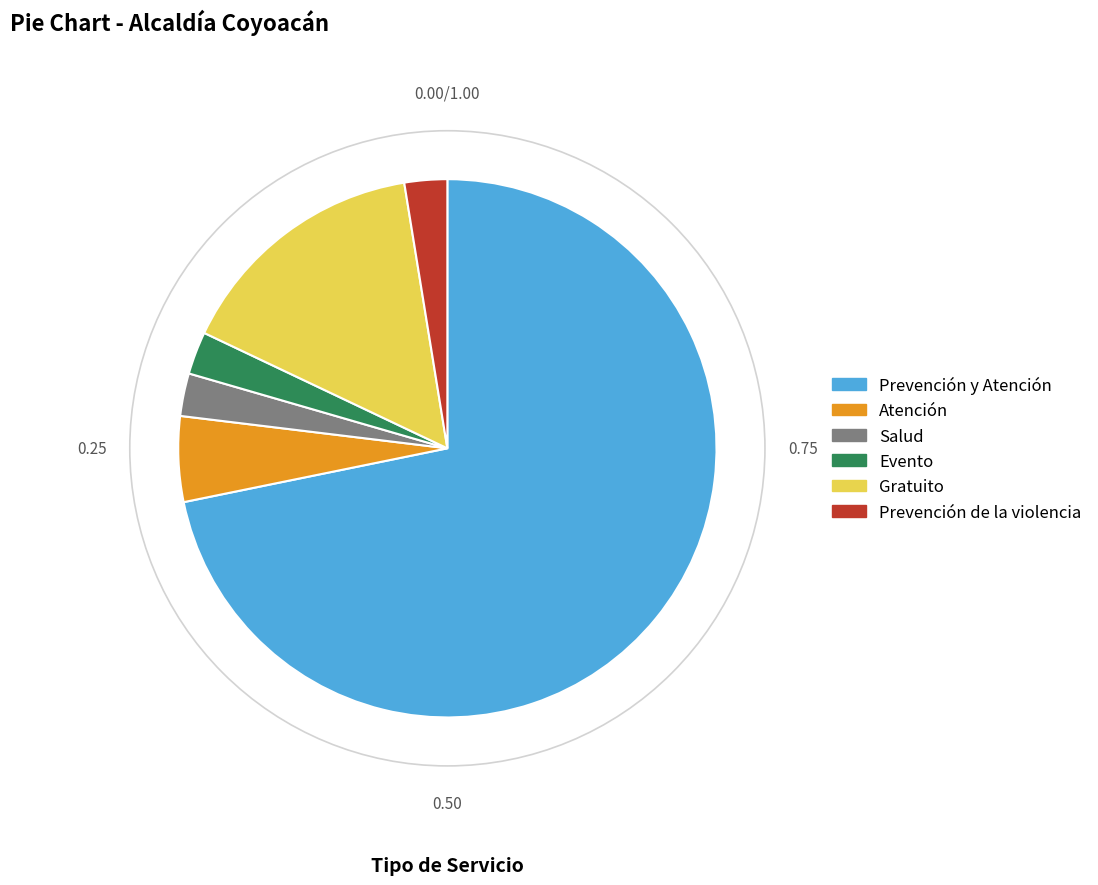

How many segments does this pie chart have?

6